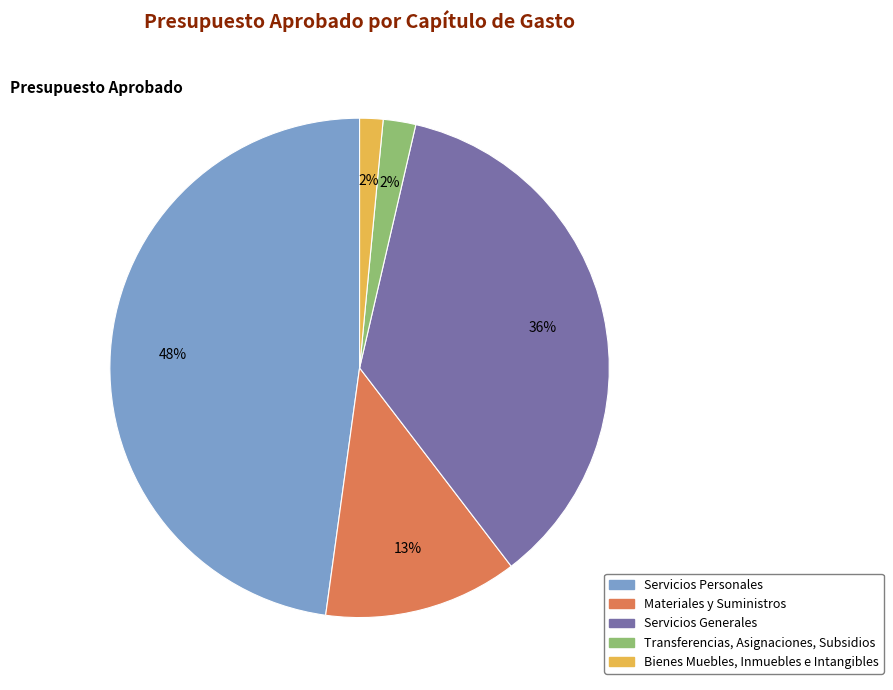

Does any single category account for the majority?

No